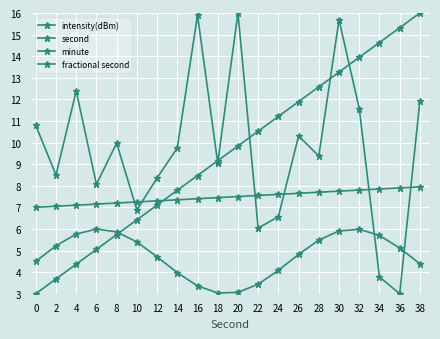

True or false: minute has more than 2 points higher than both neighbors.

False